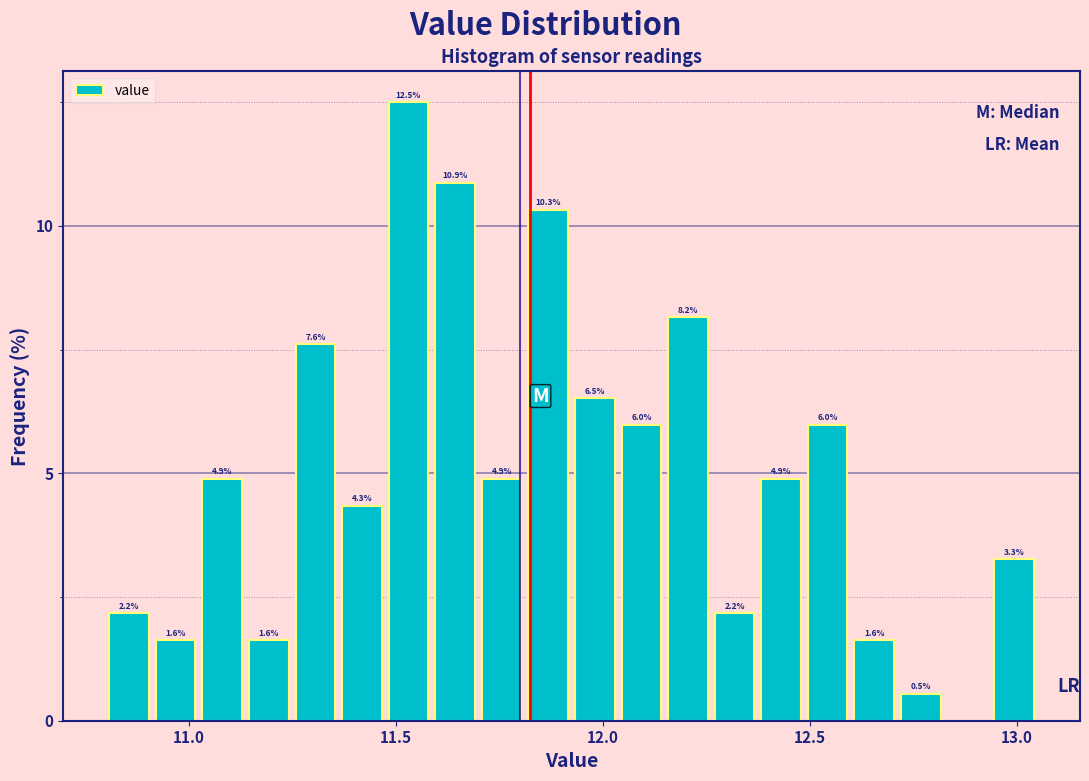

Around what value on the x-axis is the tallest bar? Give the approximate position of its centre, as read against the axis.

11.55